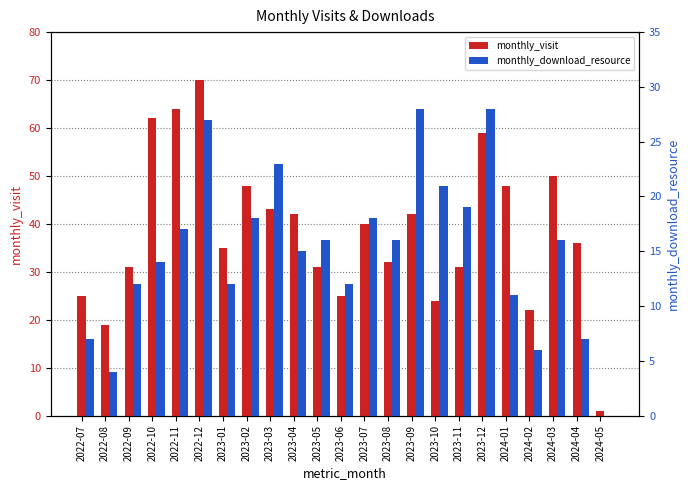

What position from the left is 2022-09?

3